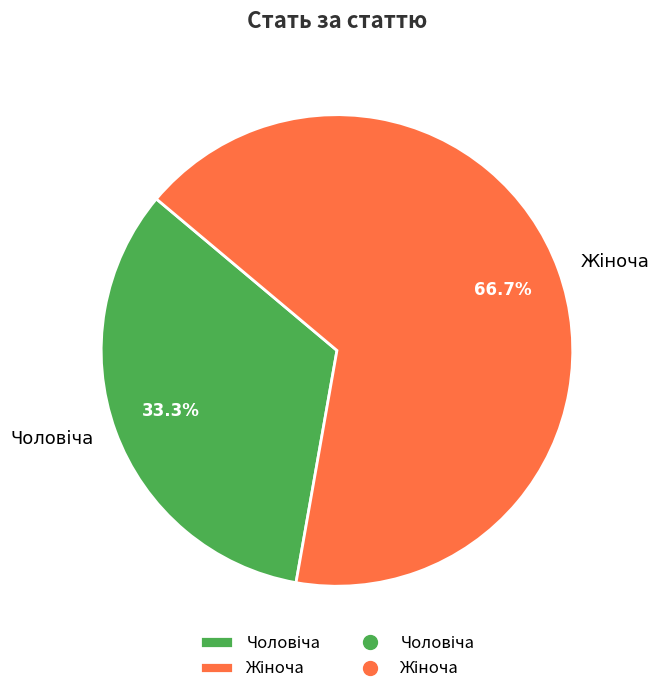

Is there any slice that represents more than half of the pie?

Yes